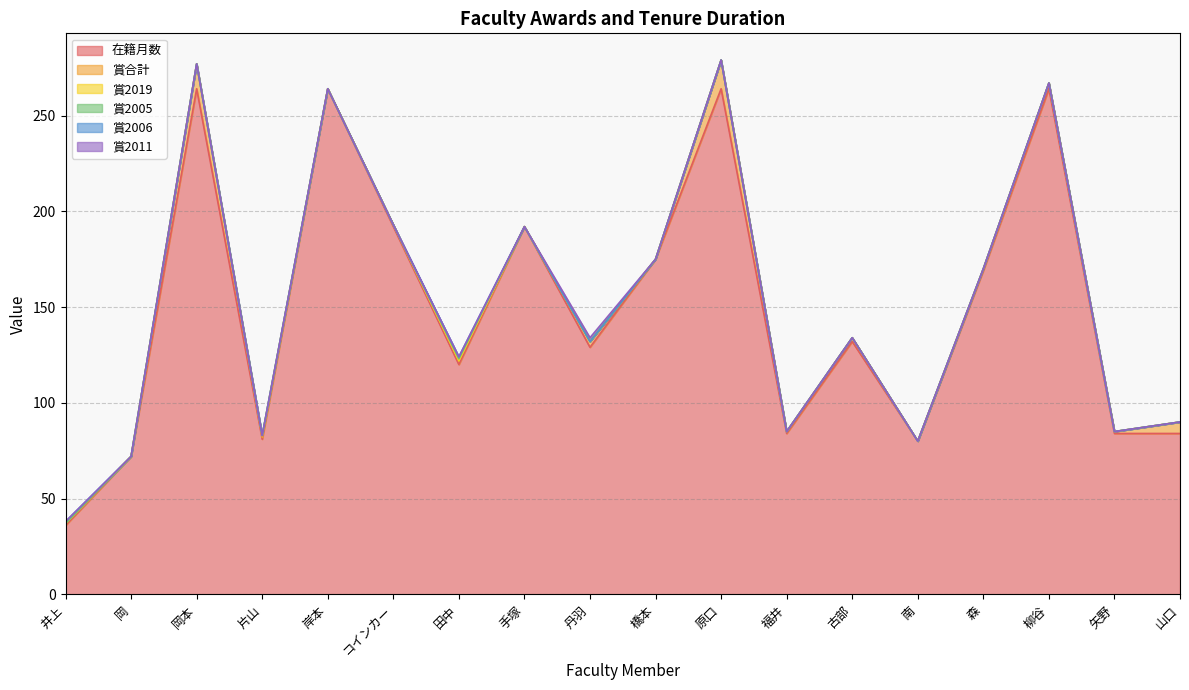

Reading left to right, extract all data points from this chart.

在籍月数: 36	72	264	81	264	192	120	192	129	175	264	84	132	80	169	264	84	84
賞合計: 1	0	13	1	0	1	2	0	3	0	15	1	2	0	1	3	1	6
賞2019: 0	0	0	1	0	0	0	0	0	0	0	0	0	0	0	0	0	0
賞2005: 0	0	0	0	0	0	1	0	0	0	0	0	0	0	0	0	0	0
賞2006: 1	0	0	0	0	0	1	0	0	0	0	0	0	0	0	0	0	0
賞2011: 0	0	0	0	0	0	0	0	2	0	0	0	0	0	0	0	0	0